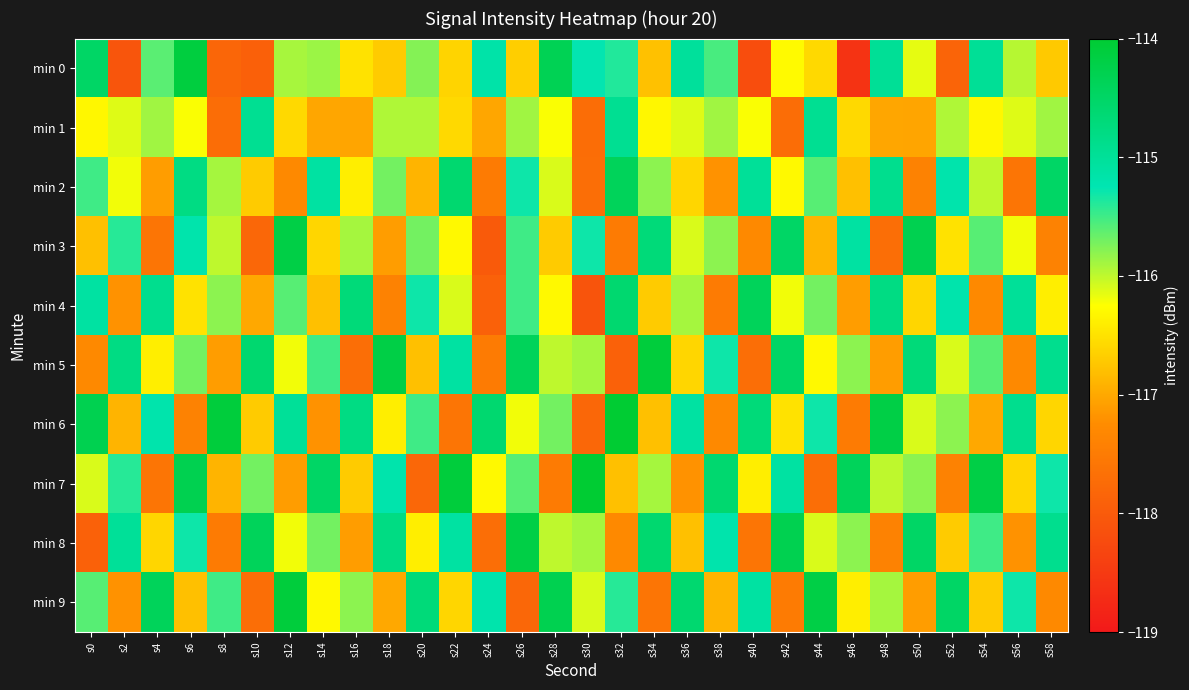

At s52, list the series in order from smallest to largest.

min 0, min 7, min 8, min 3, min 5, min 1, min 6, min 2, min 4, min 9